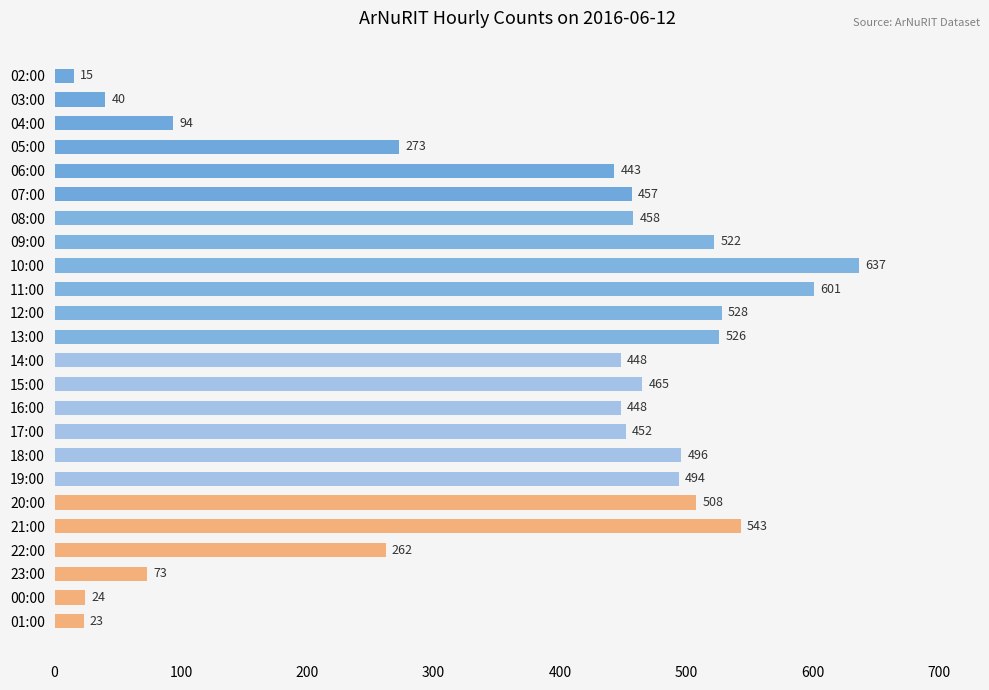

How many values are below 457?

12